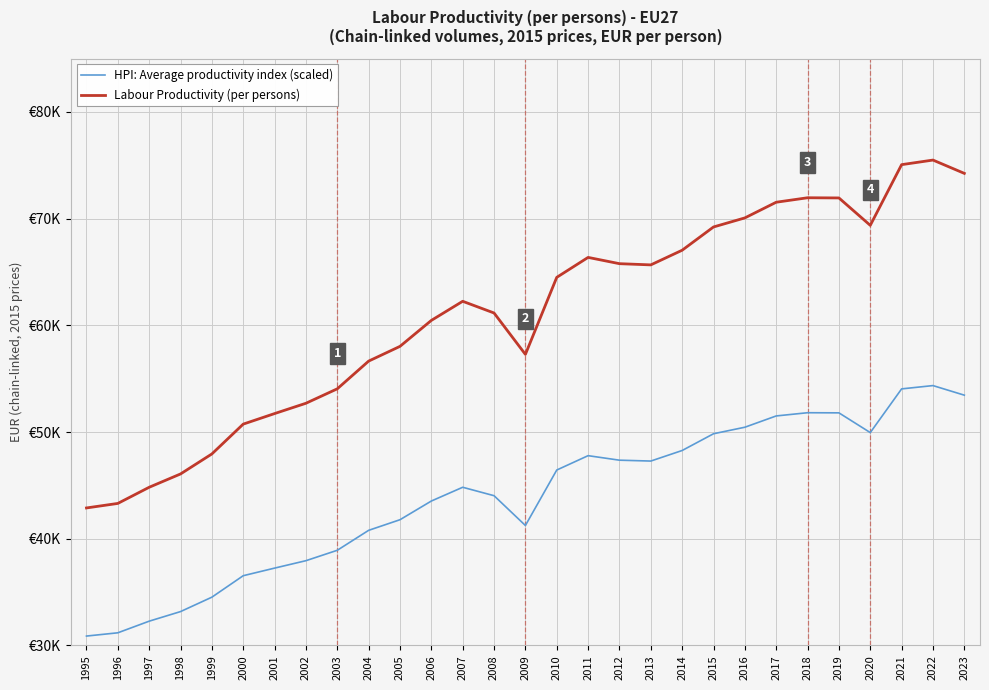

The value of HPI: Average productivity index (scaled) at 2000 is 36532.5. True or false?

True